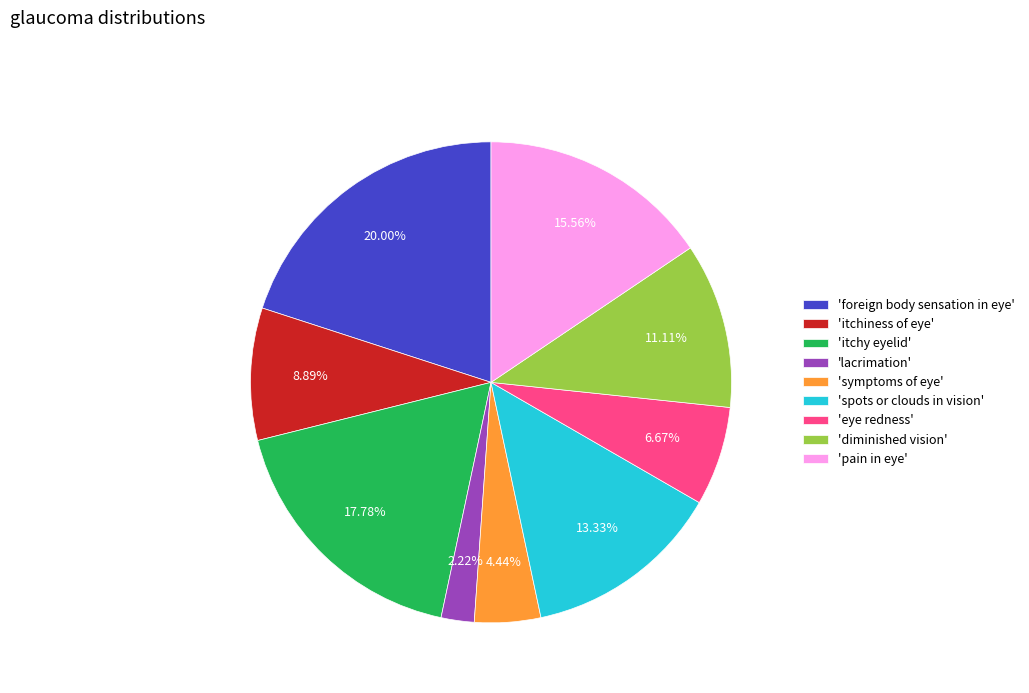

Is there a majority slice in this chart?

No